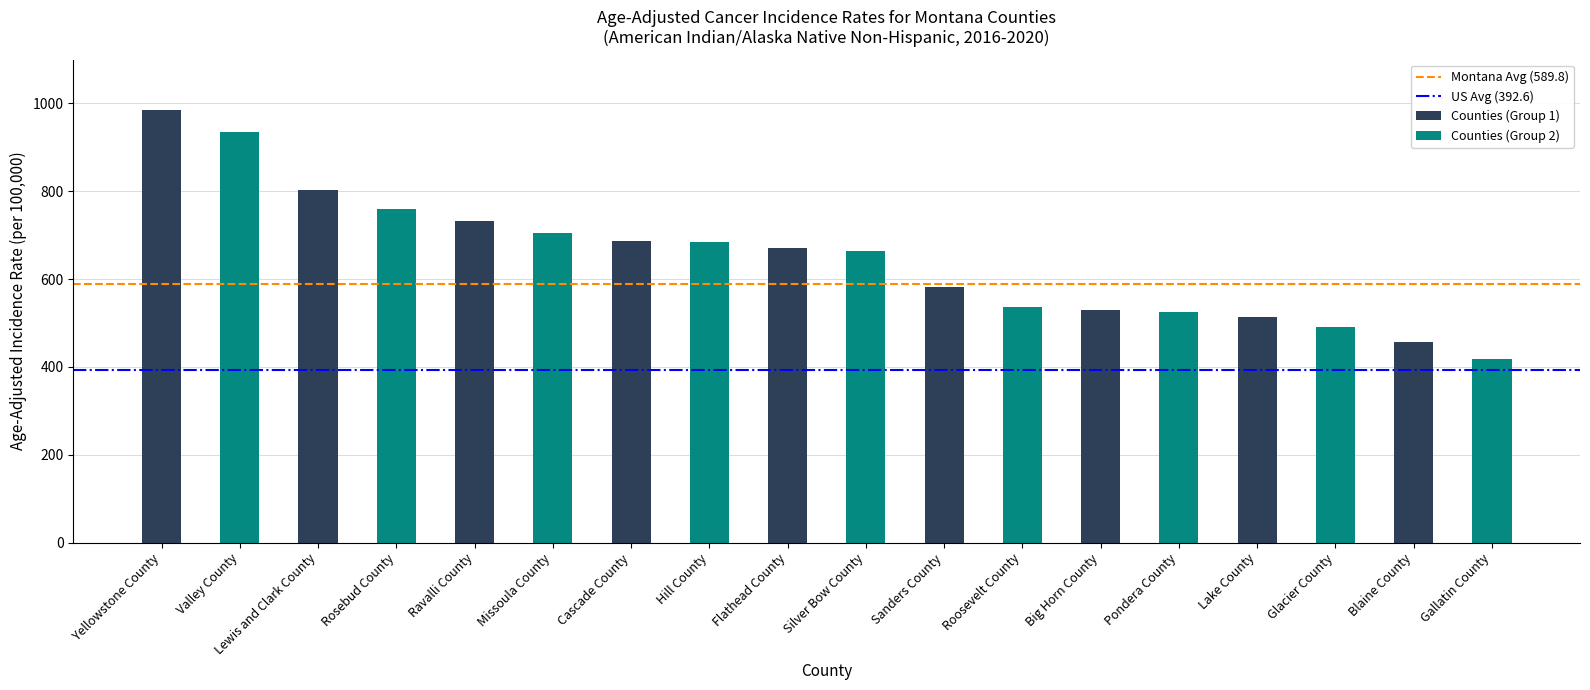

Does the chart contain any negative values?

No